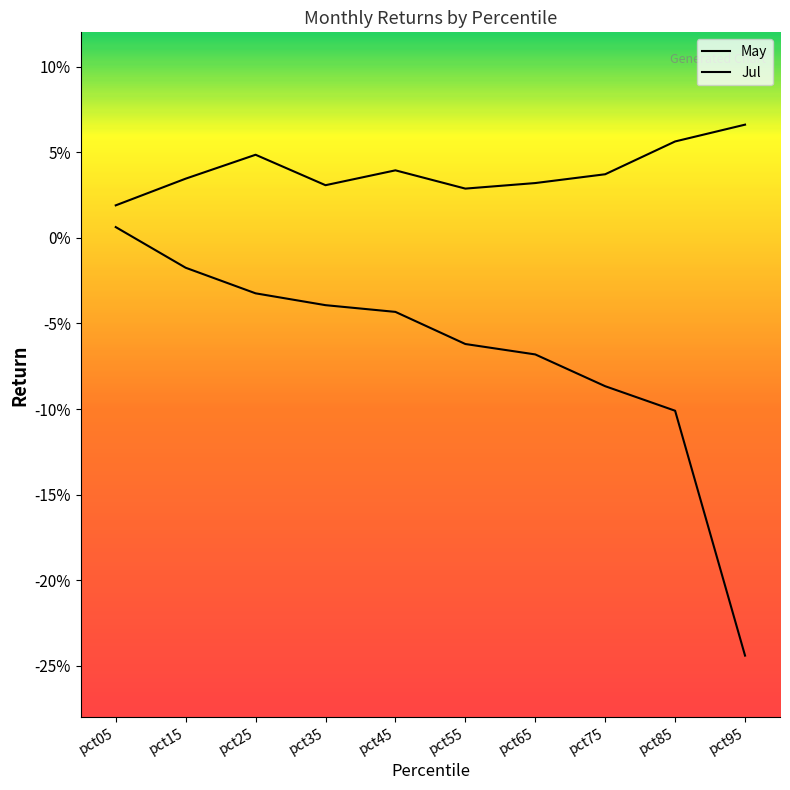

How many values in the Jul series exceed 0?

1